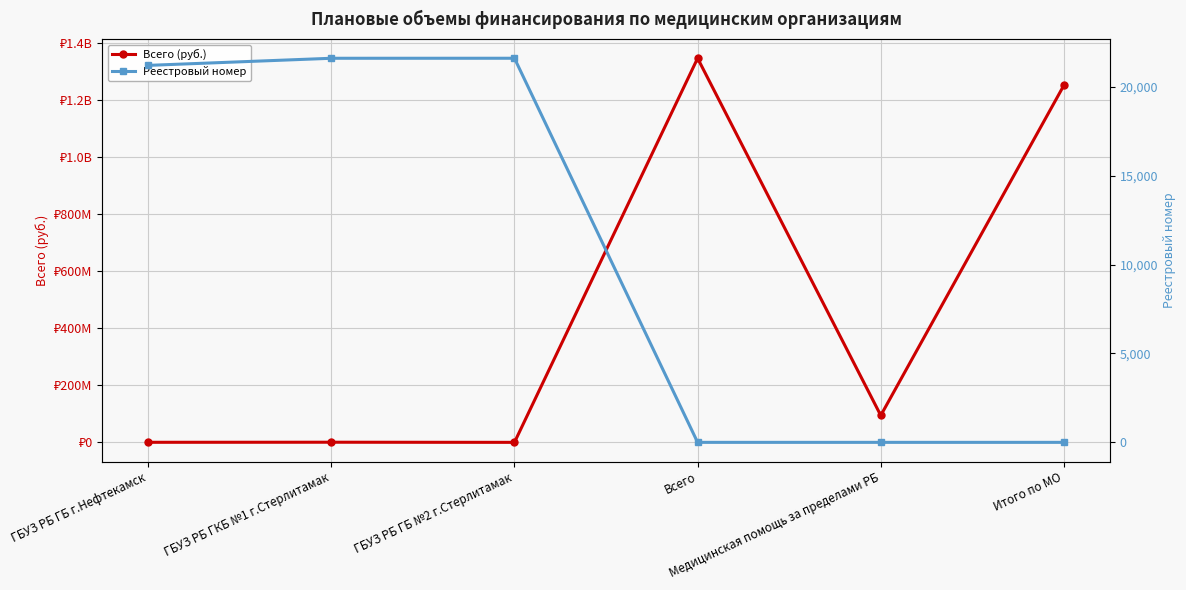

True or false: Реестровый номер and Всего (руб.) intersect in this chart.

False